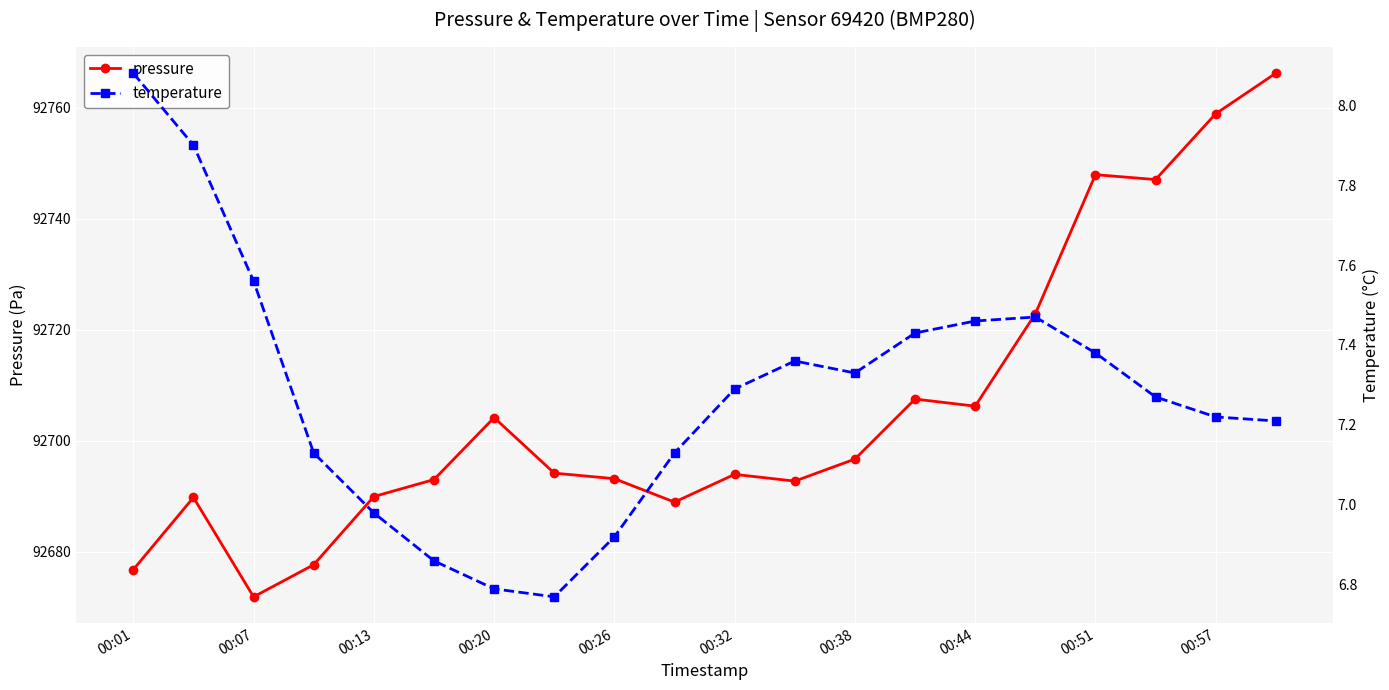

At which category does temperature reach its first local peak?

11